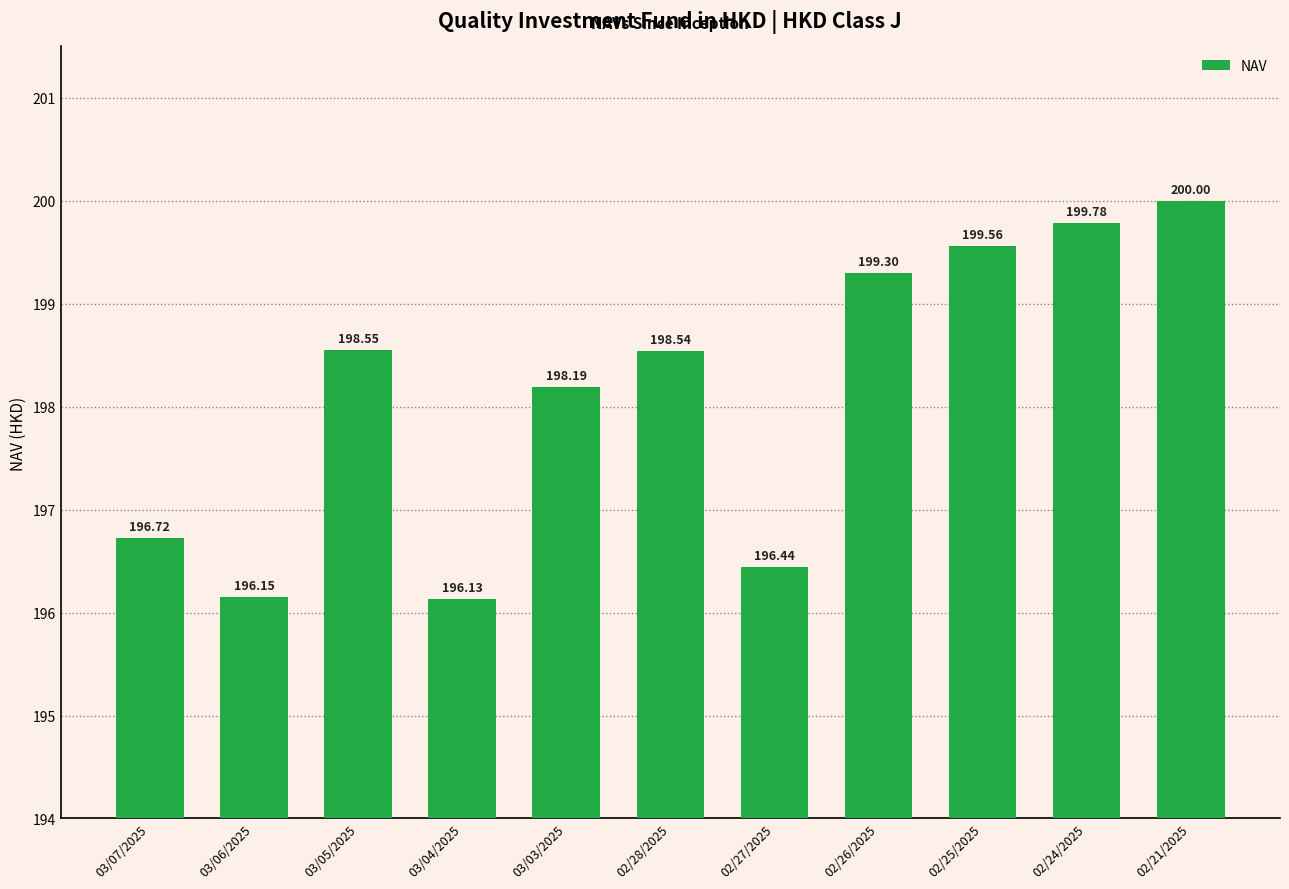

What is the label of the 4th bar from the right?

02/26/2025